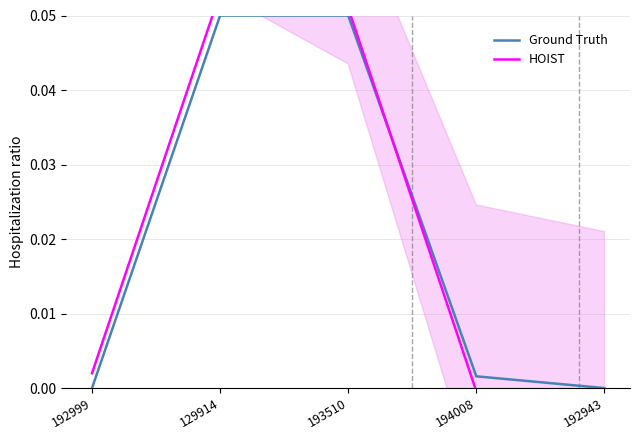

Count the number of data series in this chart.

2